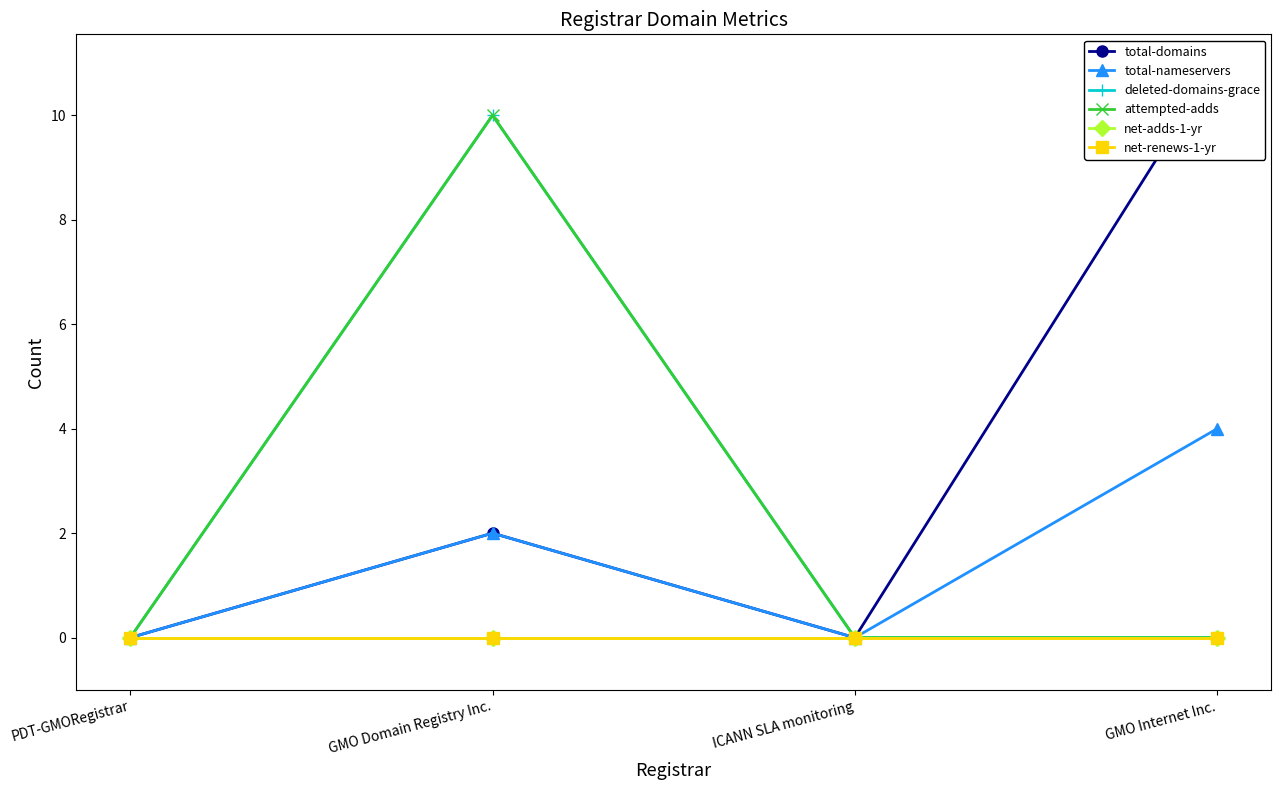

True or false: deleted-domains-grace has more than 1 interior local peaks.

False